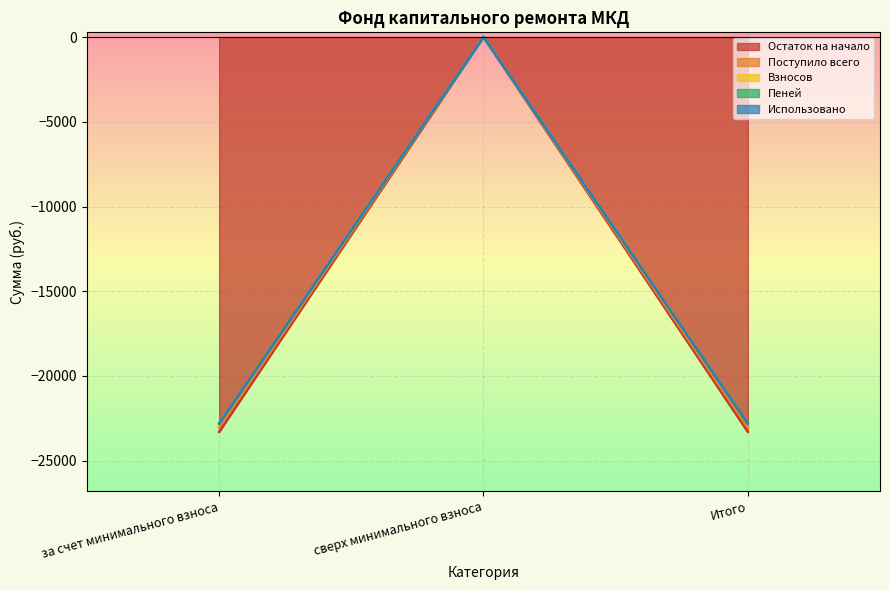

List the labels in order of Поступило всего value, largest first.

сверх минимального взноса, за счет минимального взноса, Итого